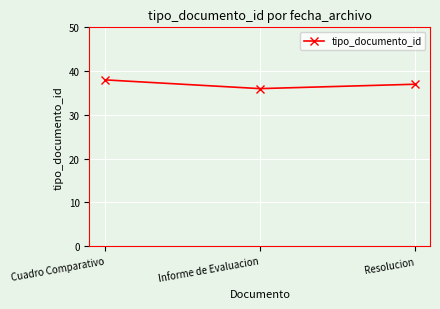

At which label does the data first exceed 37?

Cuadro Comparativo